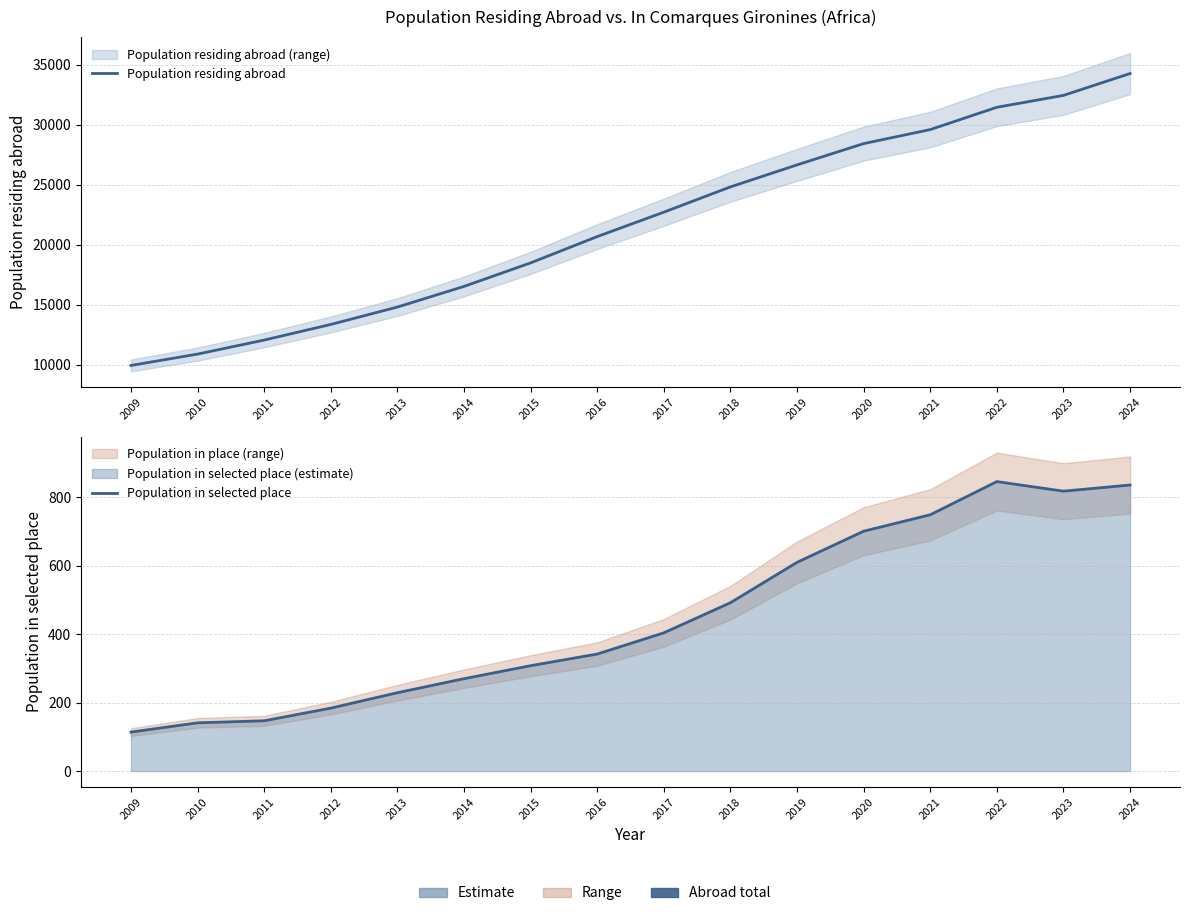

At which label does Population in selected place first exceed 404?

2018